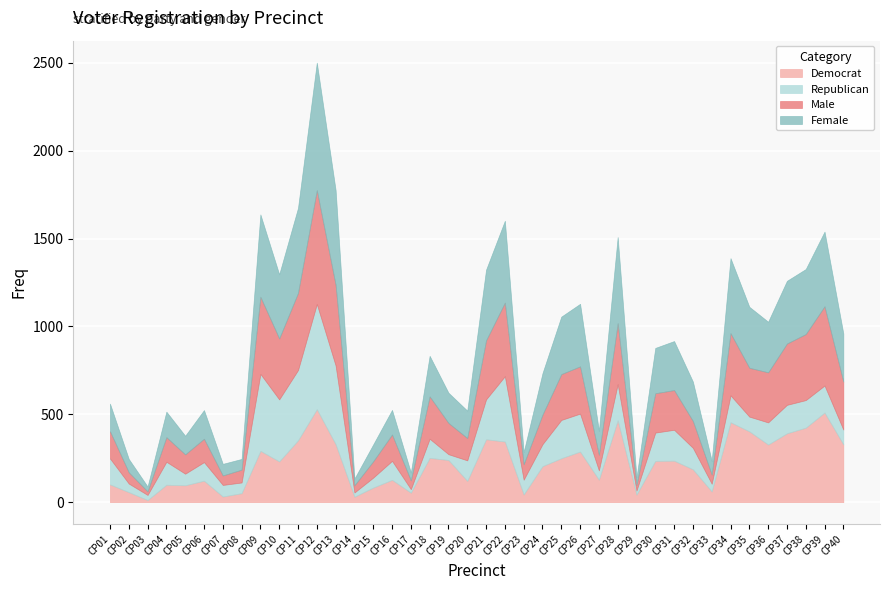

At how many categories does at least one series exceed 293?

17